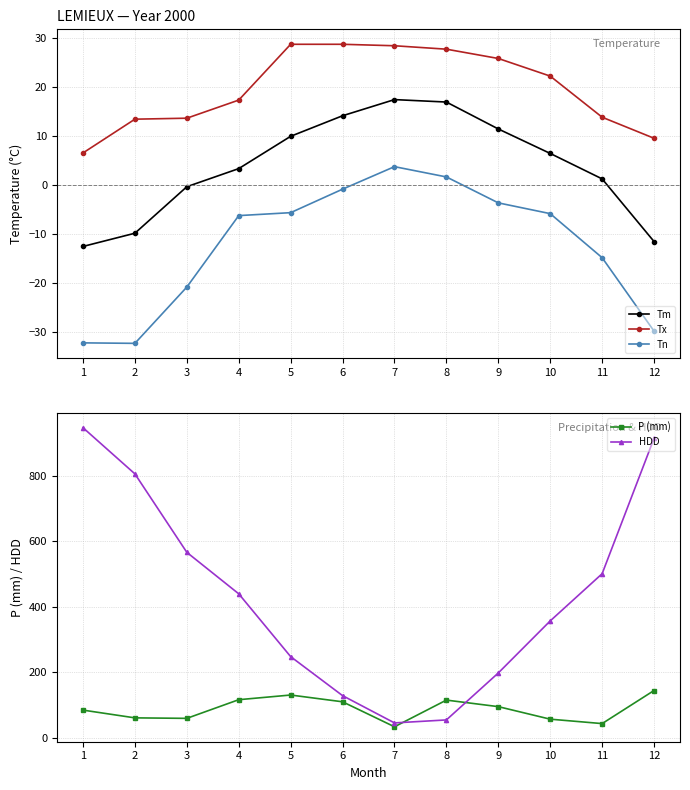

What are all the series names shown in the legend?

Tm, Tx, Tn, P (mm), HDD